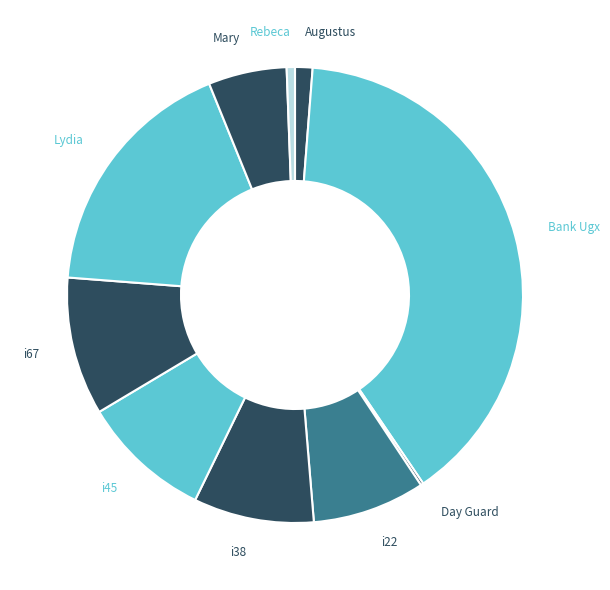

How many slices are in this pie chart?

10